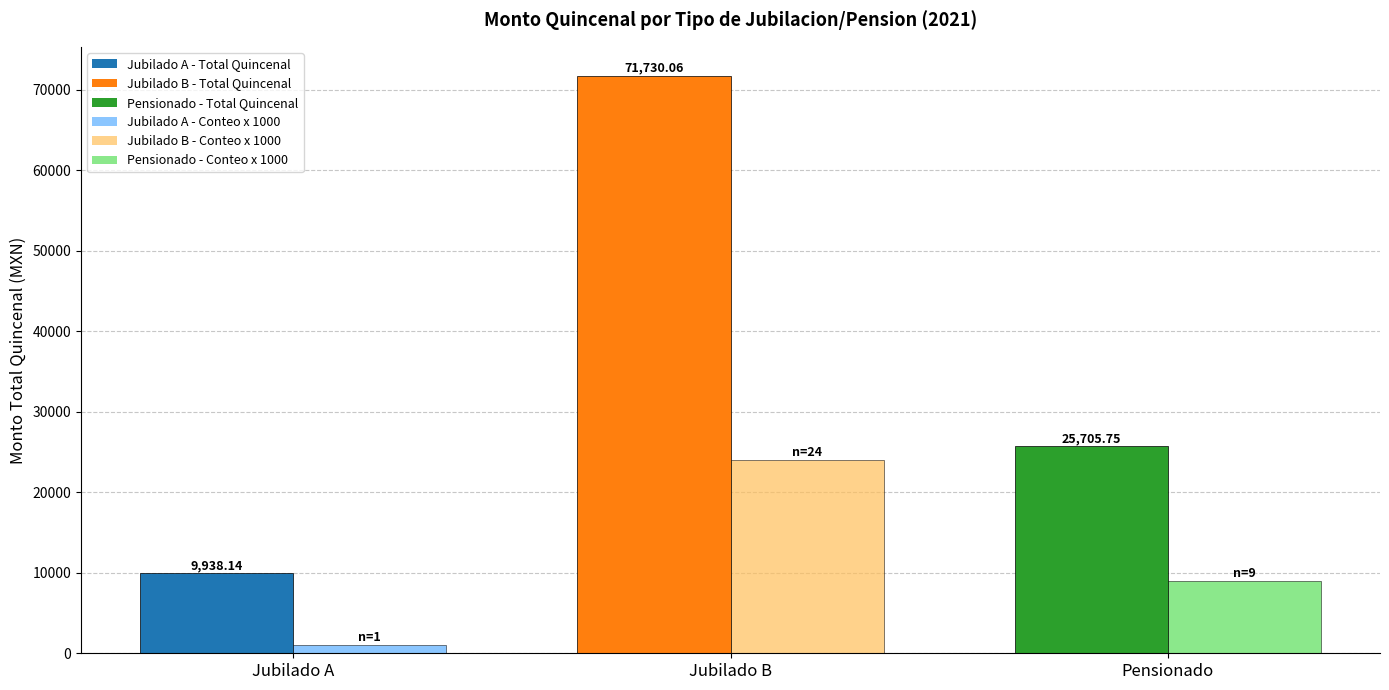

What is the spread (max minus min) of values at Jubilado A?

8938.1